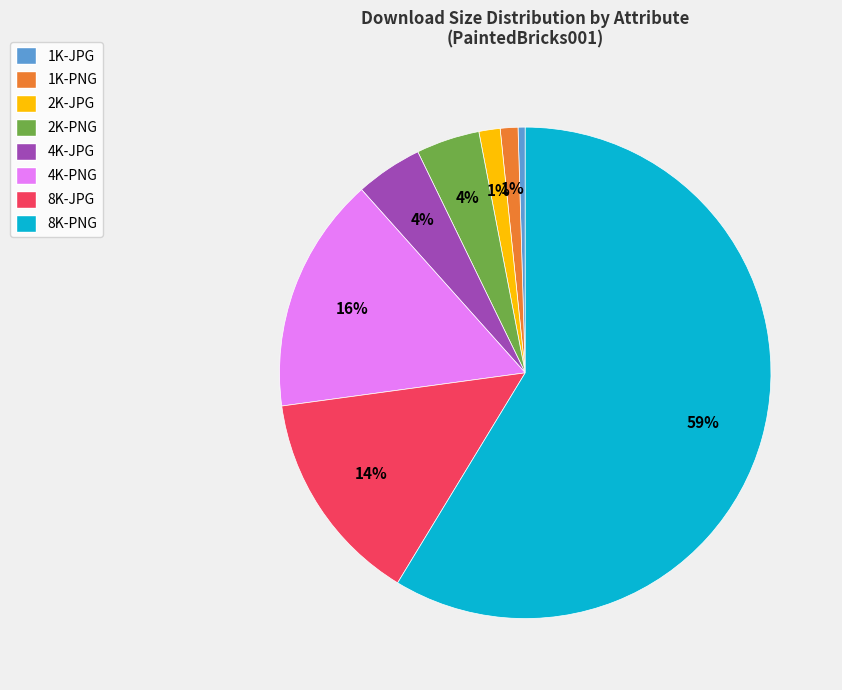

What is the smallest slice in the pie chart?

1K-JPG